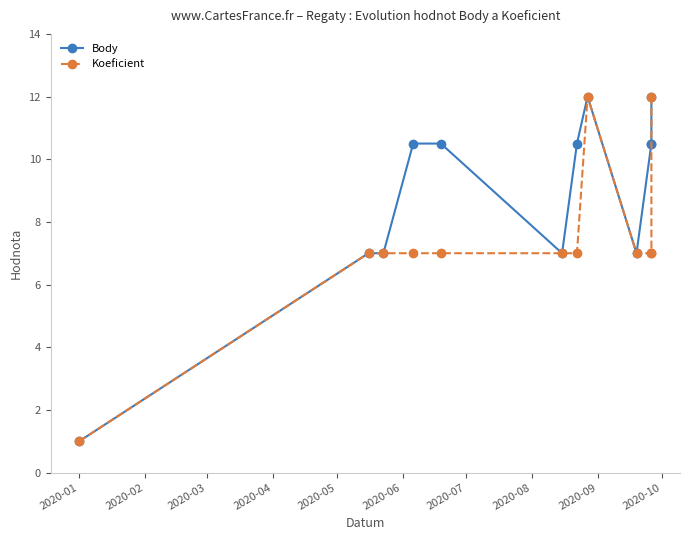

What is the sum of all Koeficient values?

88.0